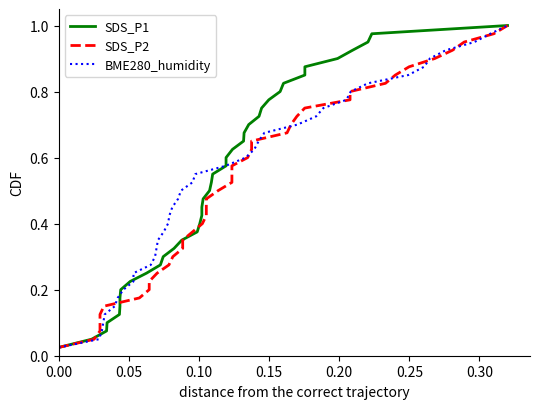

Which series has the largest range (max minus min)?

SDS_P1